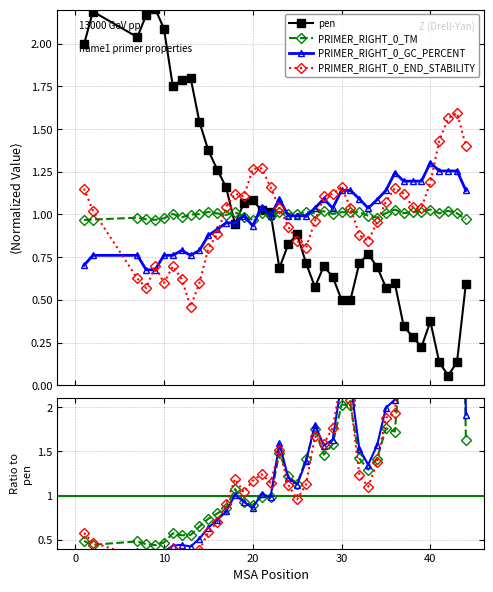

Reading left to right, transcribe all the data shown in this chart.

pen: 1=2.0	2=2.2	7=2.0	8=2.2	9=2.2	10=2.1	11=1.8	12=1.8	13=1.8	14=1.5	15=1.4	16=1.3	17=1.2	18=0.9	19=1.1	20=1.1	21=1.0	22=1.0	23=0.7	24=0.8	25=0.9	26=0.7	27=0.6	28=0.7	29=0.6	30=0.5	31=0.5	32=0.7	33=0.8	34=0.7	35=0.6	36=0.6	37=0.3	38=0.3	39=0.2	40=0.4	41=0.1	42=0.1	43=0.1	44=0.6
PRIMER_RIGHT_0_TM: 1=1.0	2=1.0	7=1.0	8=1.0	9=1.0	10=1.0	11=1.0	12=1.0	13=1.0	14=1.0	15=1.0	16=1.0	17=1.0	18=1.0	19=1.0	20=1.0	21=1.0	22=1.0	23=1.0	24=1.0	25=1.0	26=1.0	27=1.0	28=1.0	29=1.0	30=1.0	31=1.0	32=1.0	33=1.0	34=1.0	35=1.0	36=1.0	37=1.0	38=1.0	39=1.0	40=1.0	41=1.0	42=1.0	43=1.0	44=1.0
PRIMER_RIGHT_0_GC_PERCENT: 1=0.7	2=0.8	7=0.8	8=0.7	9=0.7	10=0.8	11=0.8	12=0.8	13=0.8	14=0.8	15=0.9	16=0.9	17=1.0	18=1.0	19=1.0	20=0.9	21=1.0	22=1.0	23=1.1	24=1.0	25=1.0	26=1.0	27=1.0	28=1.1	29=1.0	30=1.1	31=1.1	32=1.1	33=1.0	34=1.1	35=1.1	36=1.2	37=1.2	38=1.2	39=1.2	40=1.3	41=1.3	42=1.3	43=1.3	44=1.1
PRIMER_RIGHT_0_END_STABILITY: 1=1.2	2=1.0	7=0.6	8=0.6	9=0.7	10=0.6	11=0.7	12=0.6	13=0.5	14=0.6	15=0.8	16=0.9	17=1.0	18=1.1	19=1.1	20=1.3	21=1.3	22=1.2	23=1.0	24=0.9	25=0.8	26=0.8	27=1.0	28=1.1	29=1.1	30=1.2	31=1.0	32=0.9	33=0.8	34=1.0	35=1.1	36=1.2	37=1.1	38=1.0	39=1.0	40=1.2	41=1.4	42=1.6	43=1.6	44=1.4